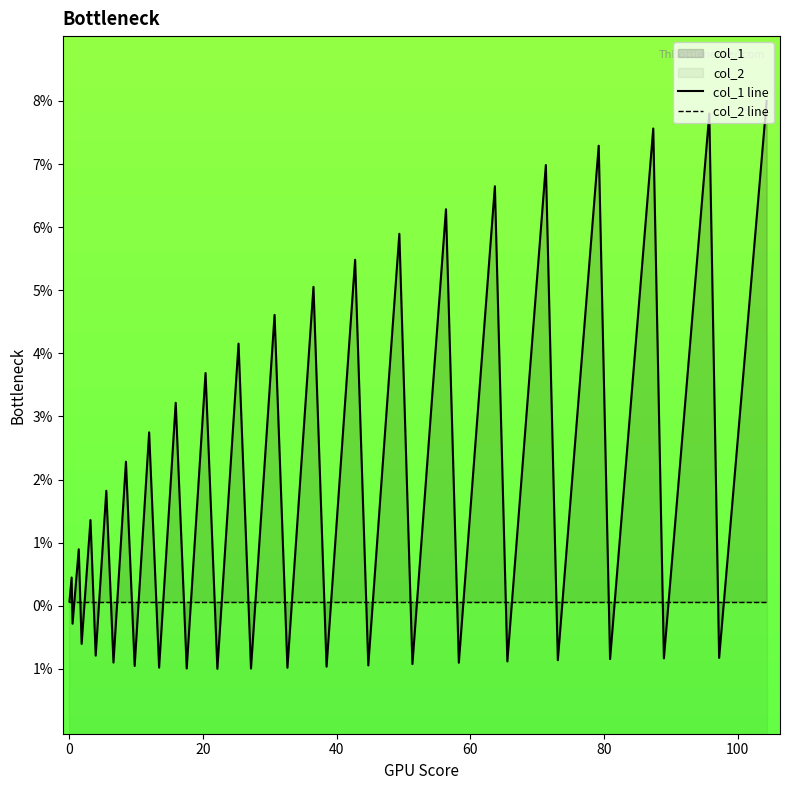

List the series in order of their peak value, lowest first.

col_2 line, col_1 line